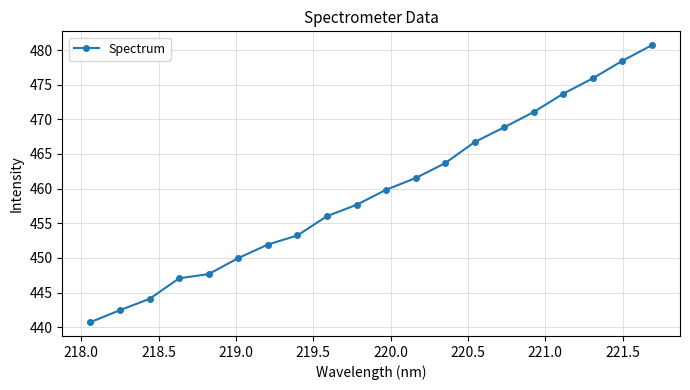

What is the value of the 10th point from the left?

457.7